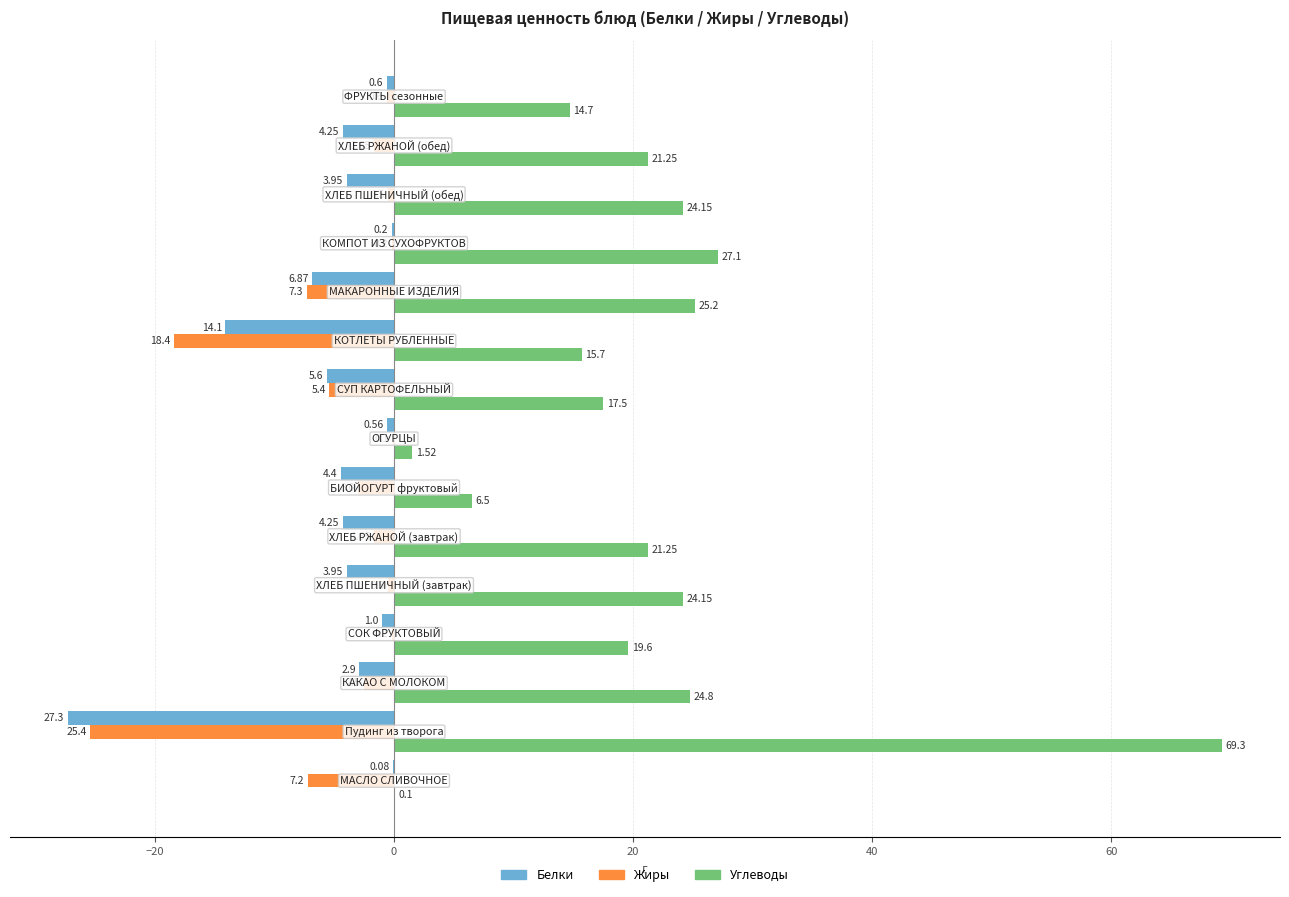

Rank the series by their maximum value, from highest to lowest.

Углеводы, Белки, Жиры